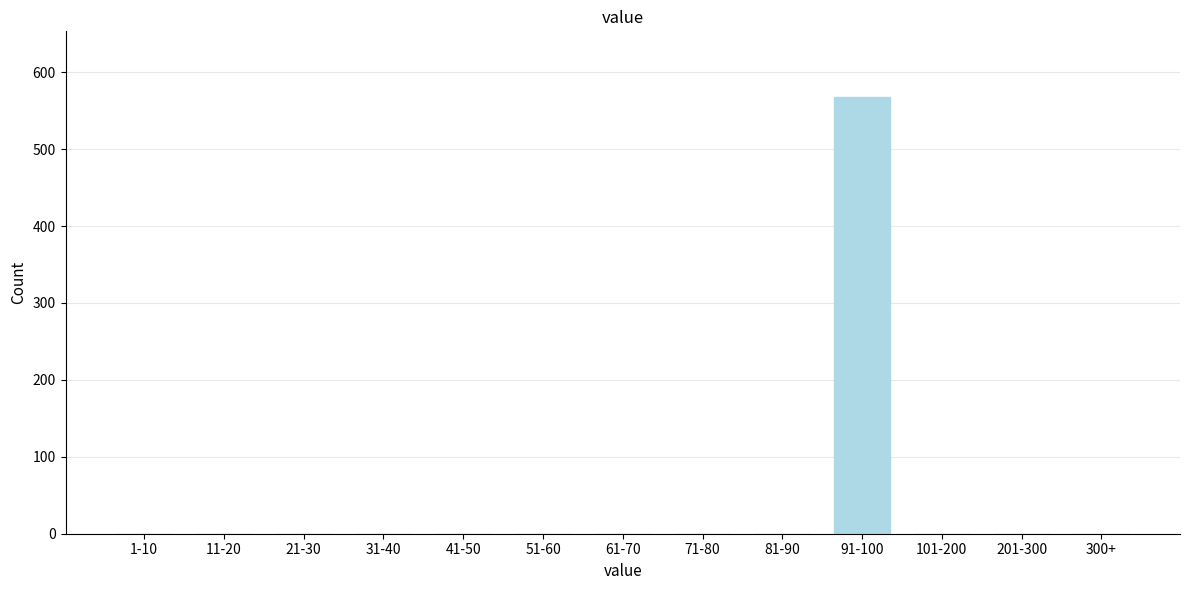

Reading left to right, list all the values displayed in this chart.

1-10=0	11-20=0	21-30=0	31-40=0	41-50=0	51-60=0	61-70=0	71-80=0	81-90=0	91-100=568	101-200=0	201-300=0	300+=0